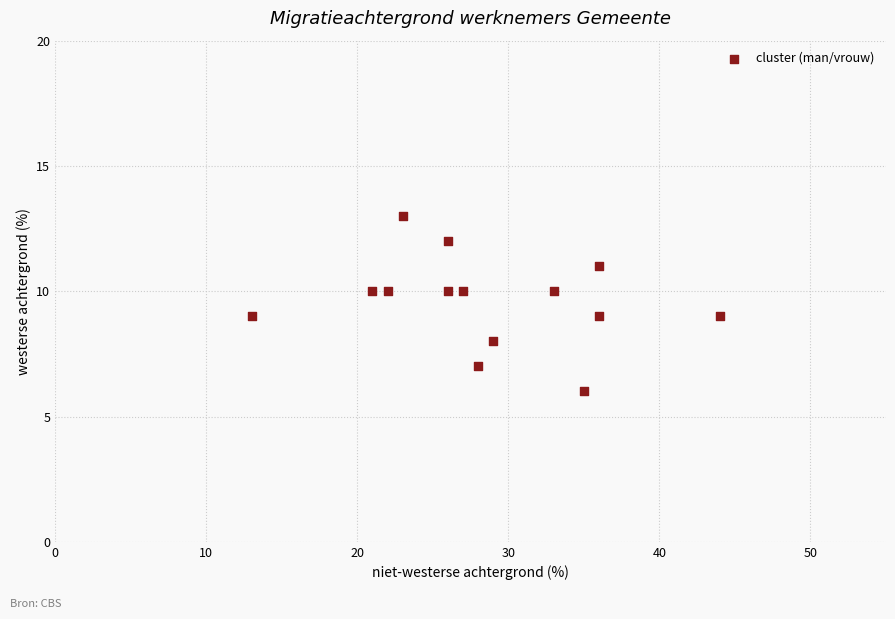

What is the range of Y values (max minus min)?

7